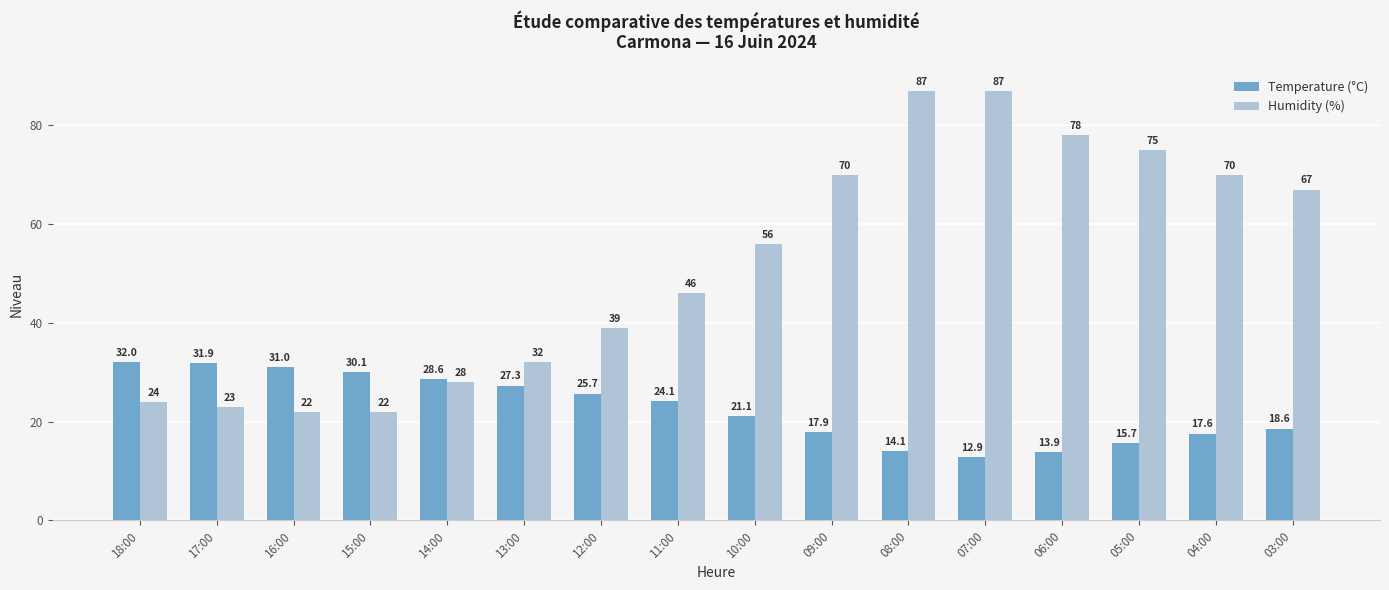

How many series are shown in this chart?

2